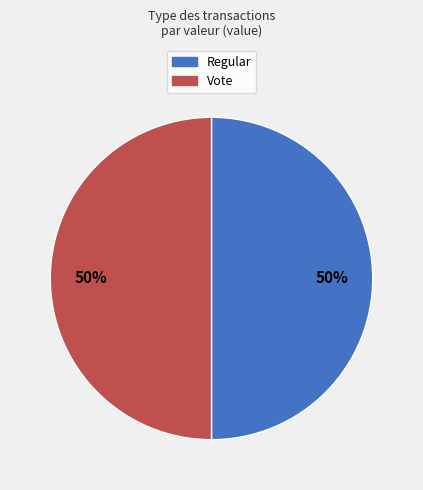

What is the ratio of the value at Regular to the value at Vote?

1.0